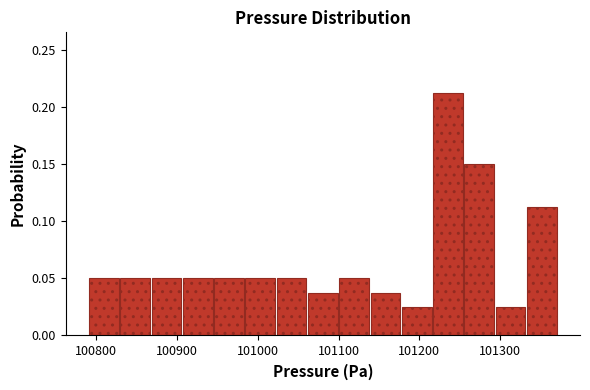

Read against the x-axis, roughly where is the centre of the tallest bar?

101240